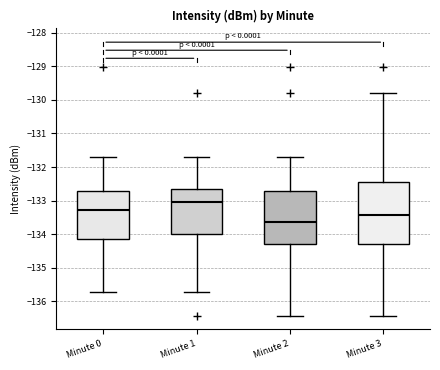

Reading left to right, read every box against the y-axis: the position of its median line, the range the box covers, and the ends of its whiskers. The values are not printed on the chart, so give them approximately, as read against the axis.

Minute 0: median -133.3, box -134.1 to -132.7, whiskers -135.7 to -131.7
Minute 1: median -133.0, box -134.0 to -132.7, whiskers -135.7 to -131.7
Minute 2: median -133.6, box -134.3 to -132.7, whiskers -136.4 to -131.7
Minute 3: median -133.4, box -134.3 to -132.5, whiskers -136.4 to -129.8